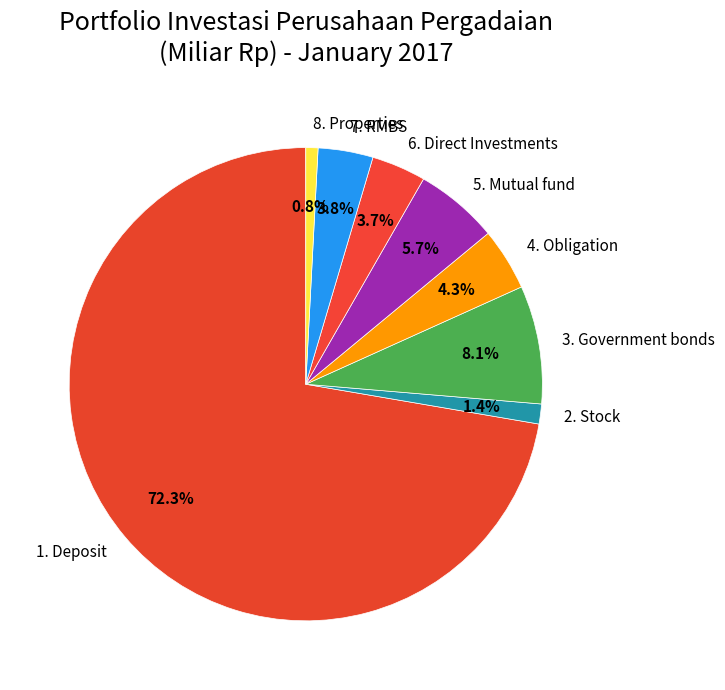

Which slice represents more than half of the pie?

1. Deposit